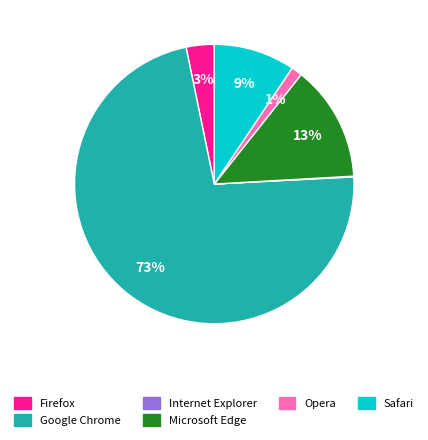

To the nearest percent, what percentage of the pie is Opera?

1%